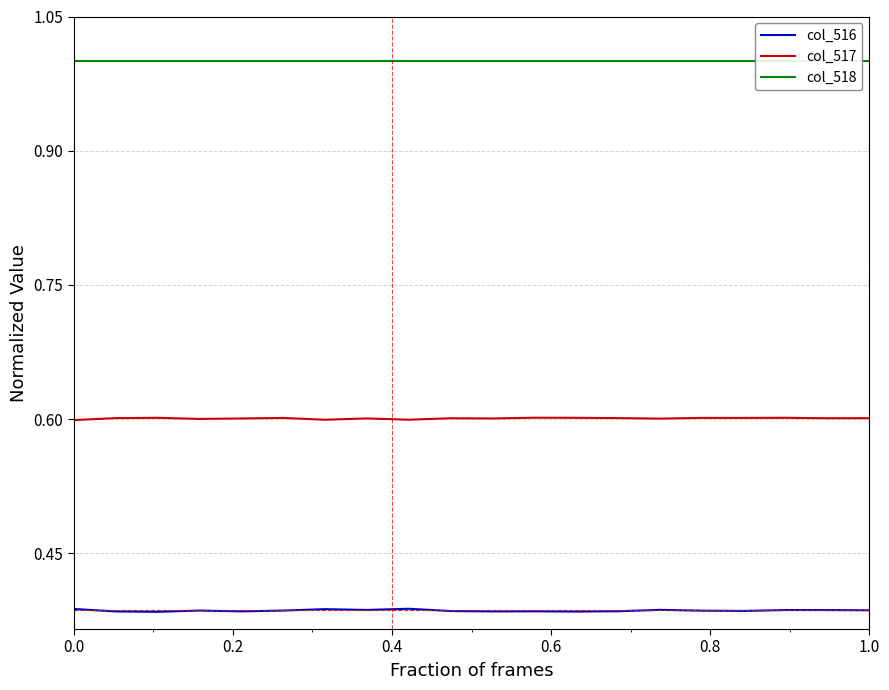

True or false: col_518 and col_517 intersect in this chart.

False